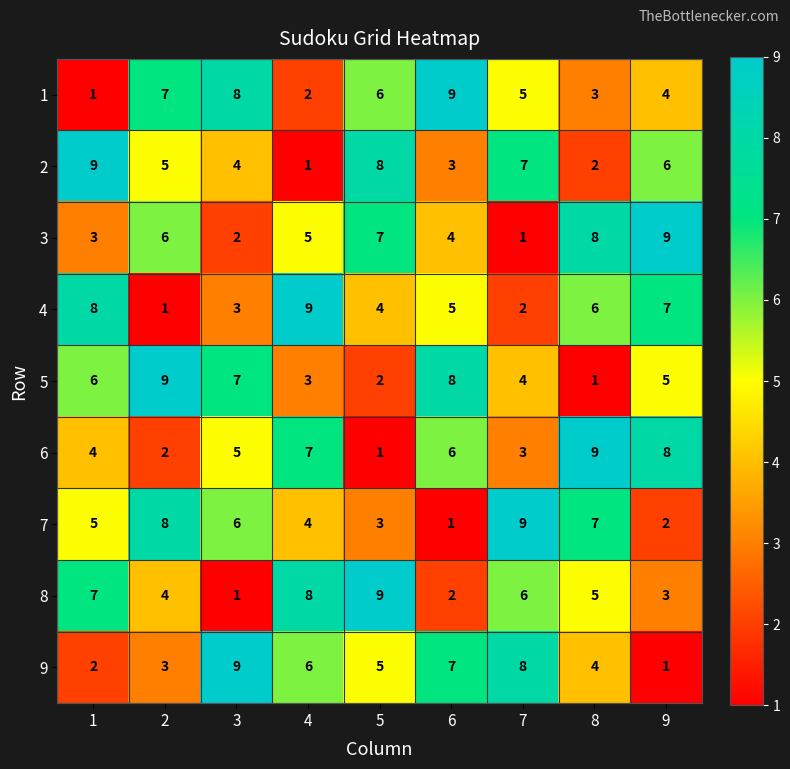

The value of 8 at 9 is 3. True or false?

True